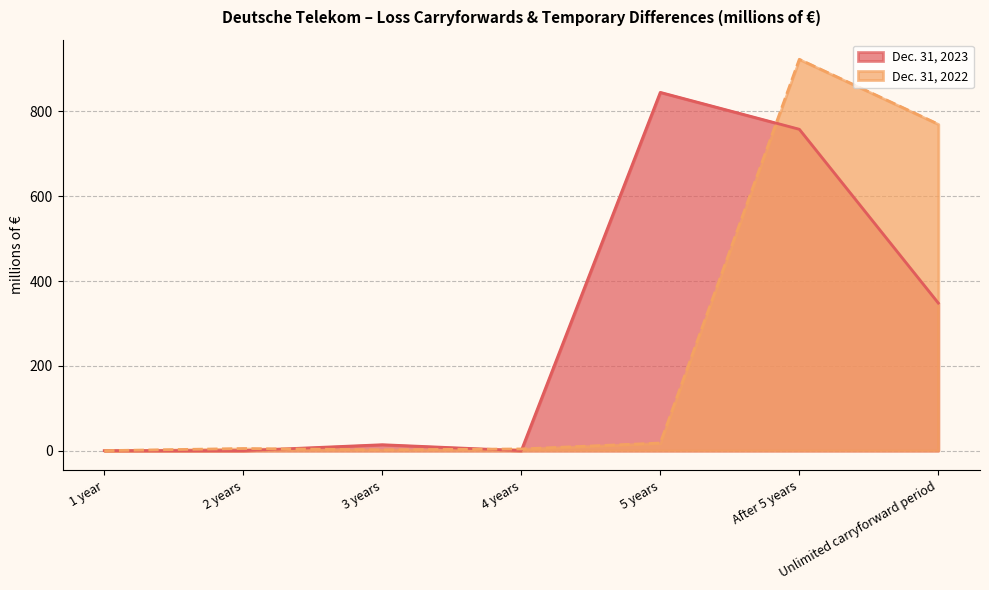

Rank the categories by value from lowest to highest.

1 year, 2 years, 4 years, 3 years, Unlimited carryforward period, After 5 years, 5 years